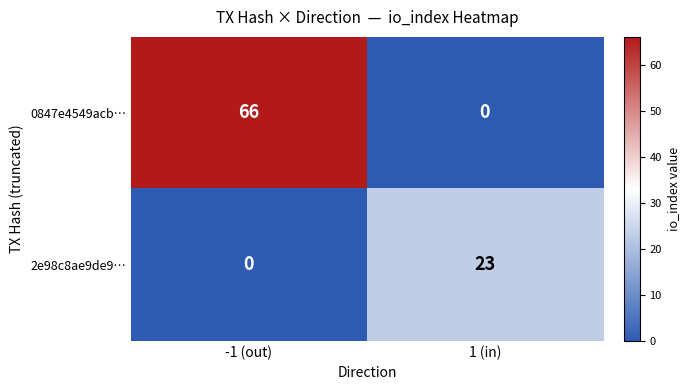

List the series in order of their peak value, lowest first.

2e98c8ae9de9…, 0847e4549acb…